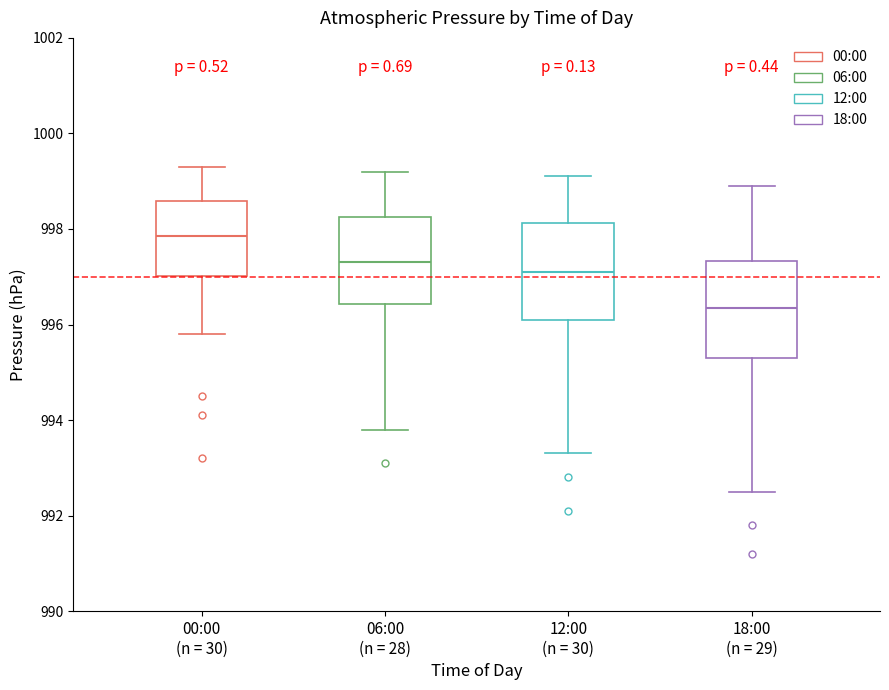

Where does the lower whisker of the box for 18:00 (n = 29) end on the y-axis? The values are not printed on the chart, so give them approximately, as read against the axis.

992.6